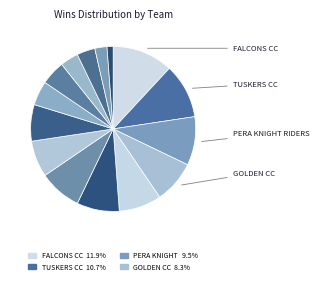

What is the largest slice in the pie chart?

FALCONS CC